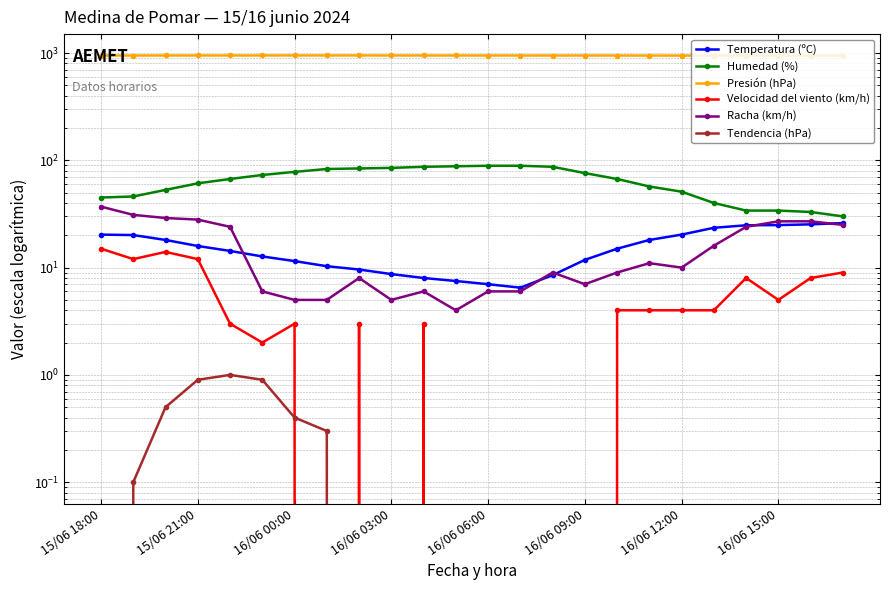

Reading left to right, extract all data points from this chart.

Temperatura (ºC): 20.3	20.1	18.1	15.9	14.3	12.7	11.5	10.3	9.6	8.7	8.0	7.5	7.0	6.5	8.5	11.8	15.0	18.1	20.3	23.5	24.8	24.9	25.3	26.0
Humedad (%): 45.0	46.0	53.0	61.0	67.0	73.0	78.0	83.0	84.0	85.0	87.0	88.0	89.0	89.0	87.0	76.0	67.0	57.0	51.0	40.0	34.0	34.0	33.0	30.0
Presión (hPa): 948.1	948.0	948.4	949.0	949.0	949.3	949.4	949.3	949.3	948.9	948.7	948.5	948.3	948.2	948.2	948.0	947.7	947.0	946.7	946.4	946.1	945.8	945.6	945.1
Velocidad del viento (km/h): 15.0	12.0	14.0	12.0	3.0	2.0	3.0	0.0	3.0	0.0	3.0	0.0	0.0	0.0	0.0	0.0	4.0	4.0	4.0	4.0	8.0	5.0	8.0	9.0
Racha (km/h): 37.0	31.0	29.0	28.0	24.0	6.0	5.0	5.0	8.0	5.0	6.0	4.0	6.0	6.0	9.0	7.0	9.0	11.0	10.0	16.0	24.0	27.0	27.0	25.0
Tendencia (hPa): -0.3	0.1	0.5	0.9	1.0	0.9	0.4	0.3	0.0	-0.5	-0.6	-0.8	-0.6	-0.5	-0.3	-0.3	-0.5	-1.2	-1.3	-1.3	-0.9	-0.9	-0.8	-1.0